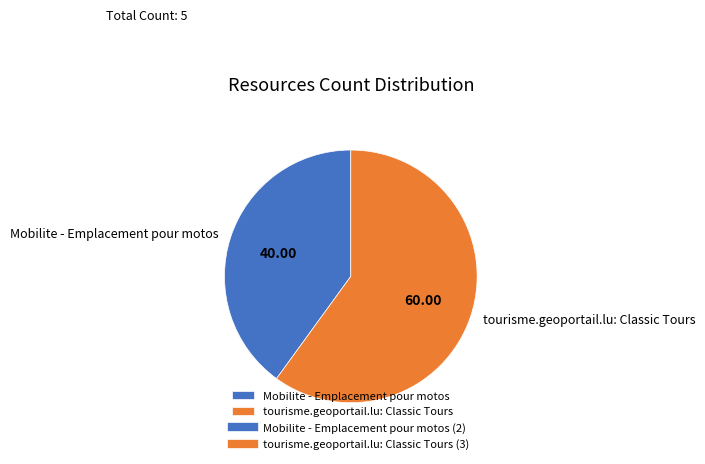

Rank the categories by value from lowest to highest.

Mobilite - Emplacement pour motos, tourisme.geoportail.lu: Classic Tours